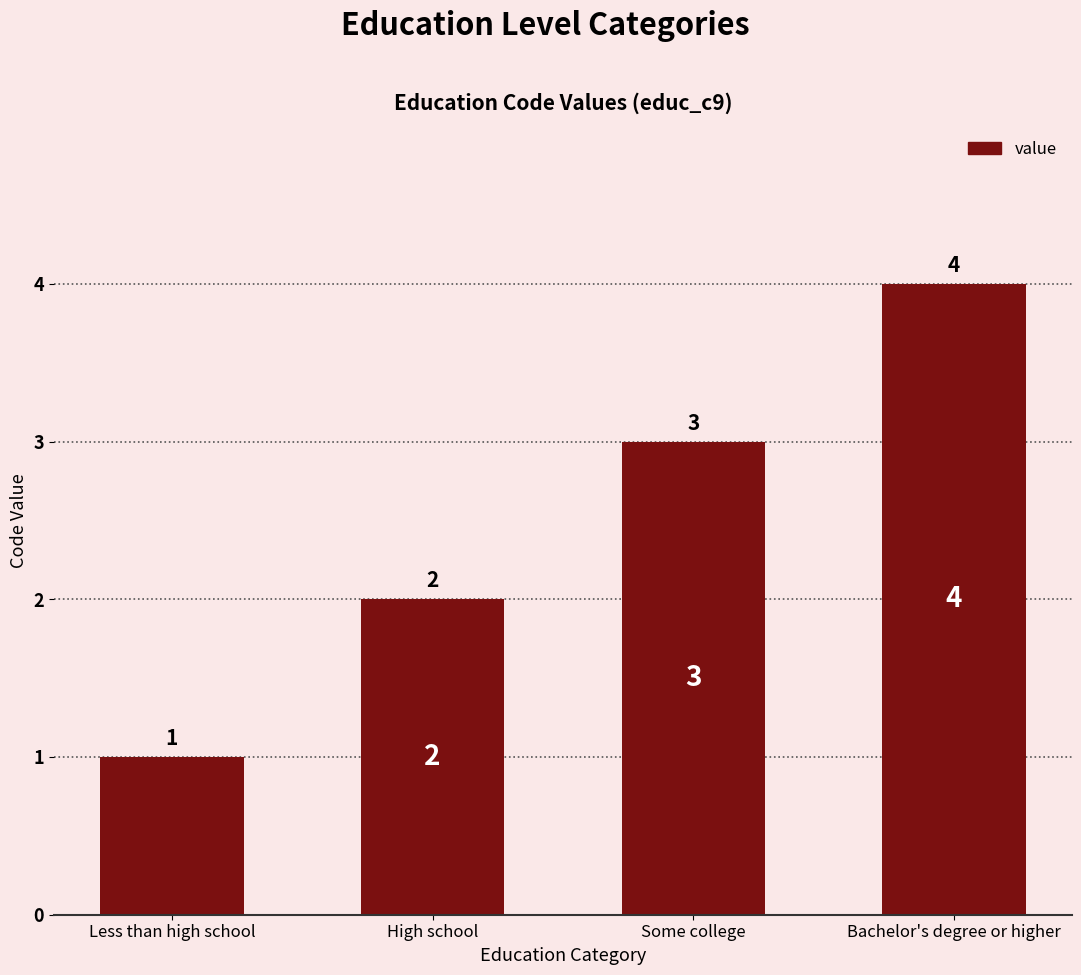

Rank the categories by value from highest to lowest.

Bachelor's degree or higher, Some college, High school, Less than high school